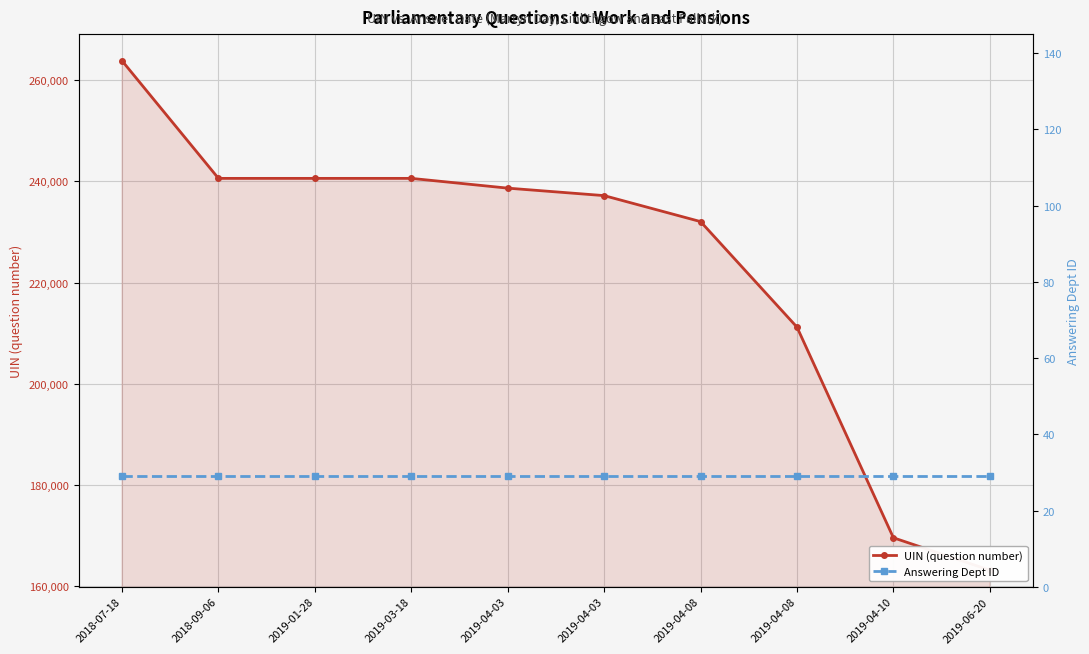

Is the value of UIN (question number) at 2019-04-08 greater than the value of Answering Dept ID at 2019-01-28?

Yes